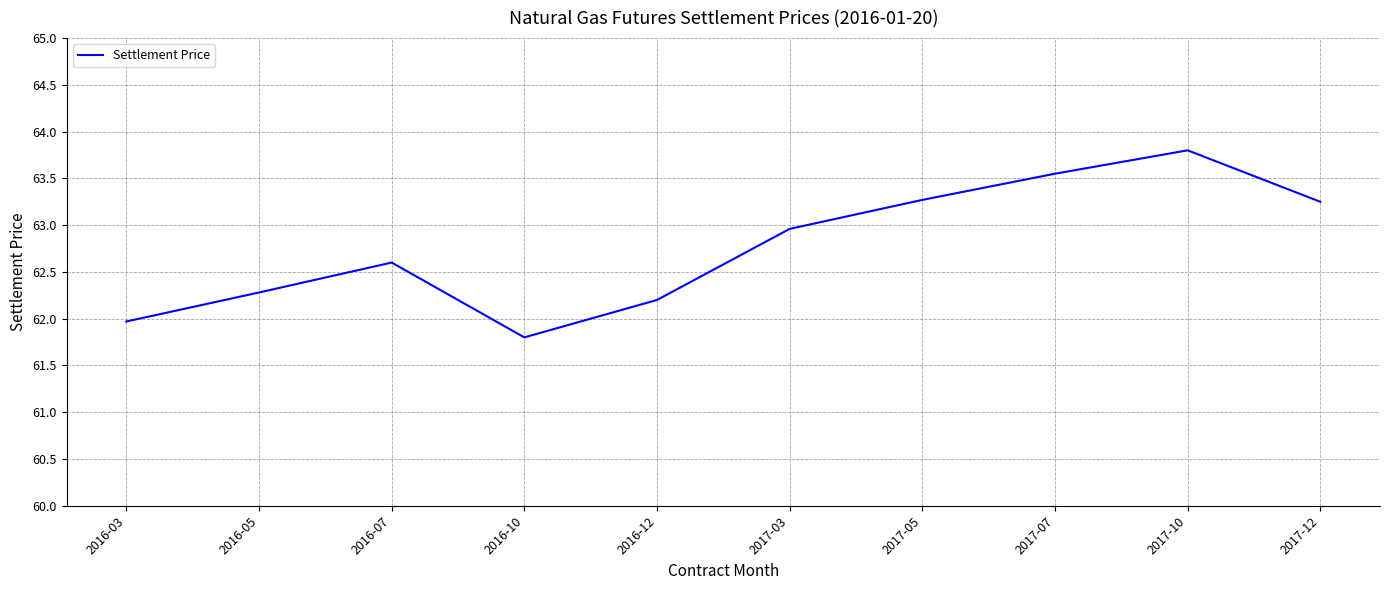

Where does the data first go above 62?

2016-05